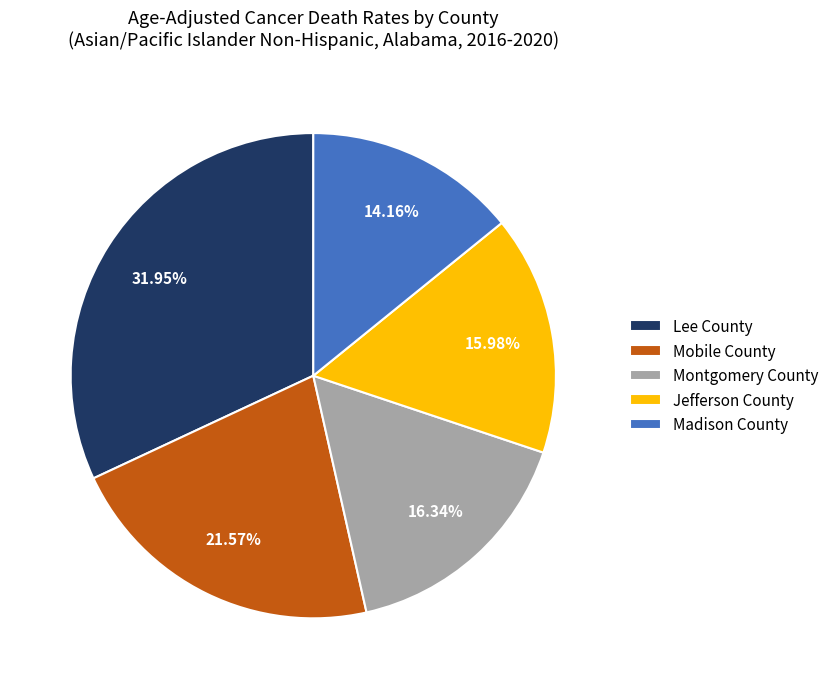

How many segments does this pie chart have?

5